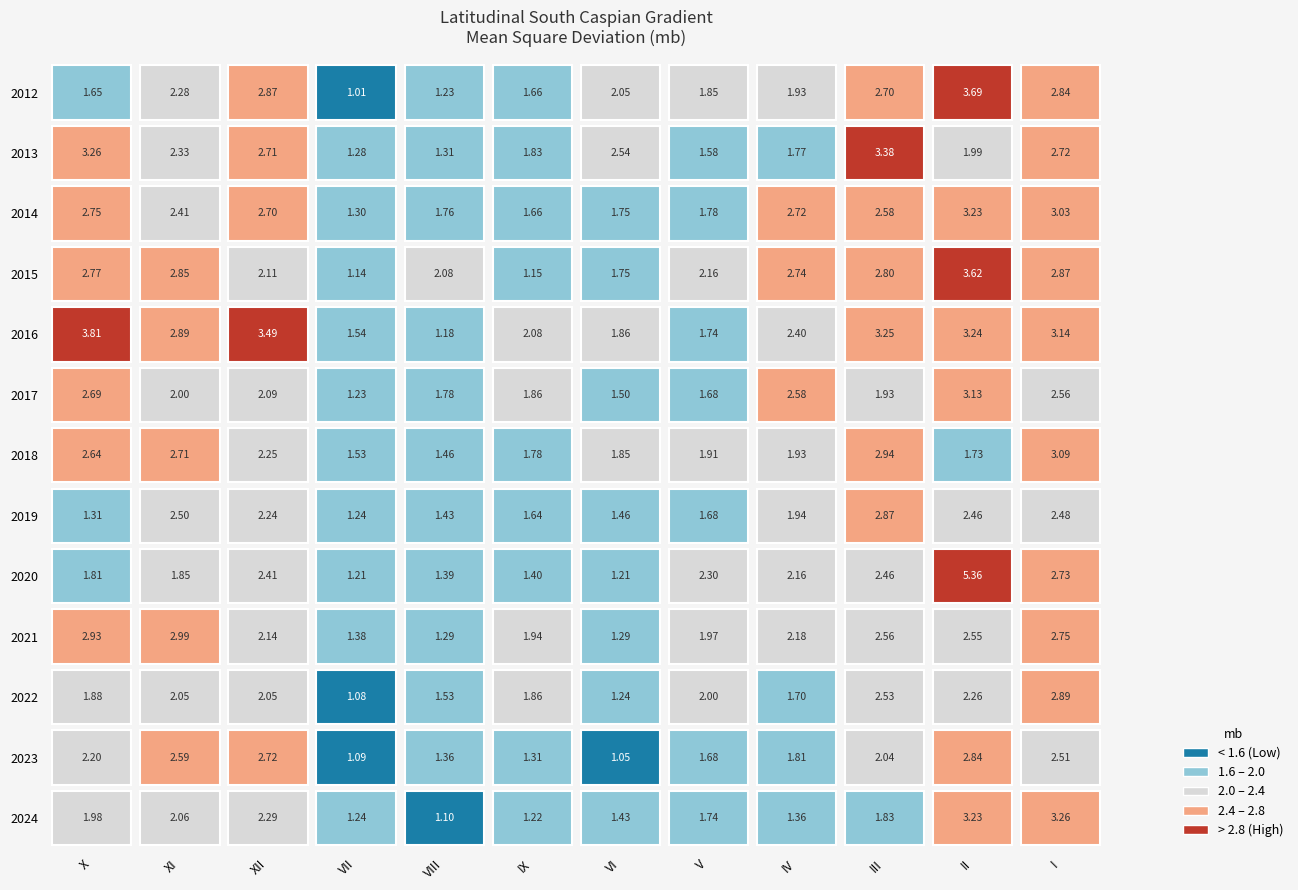

What is the average value of the 2017 series?

2.1